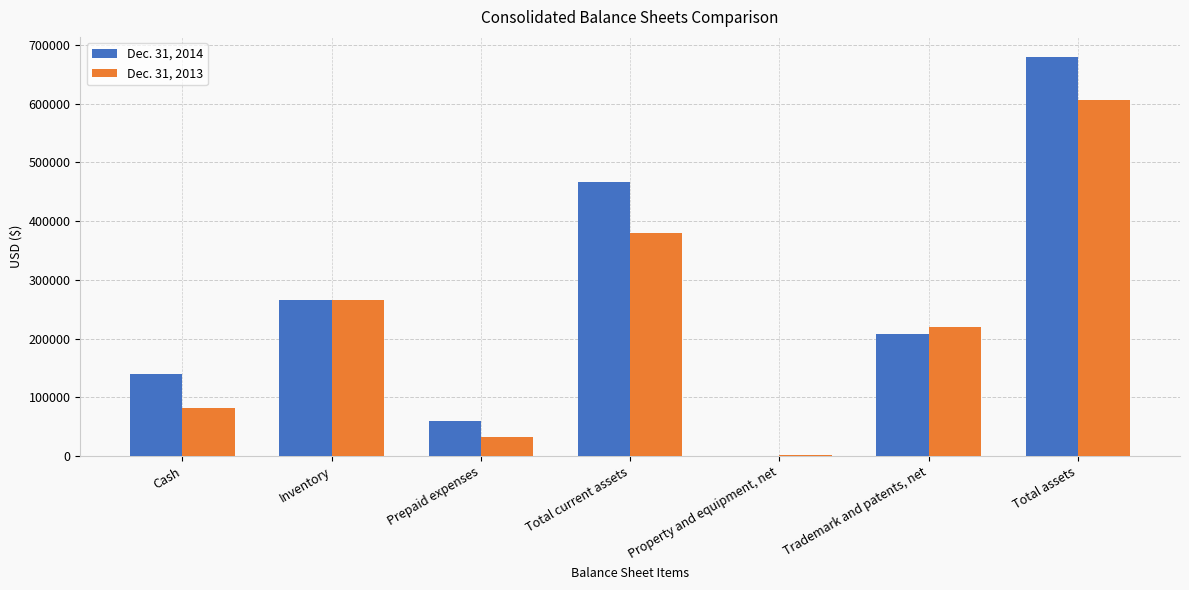

Which category has the highest value across all series?

Total assets